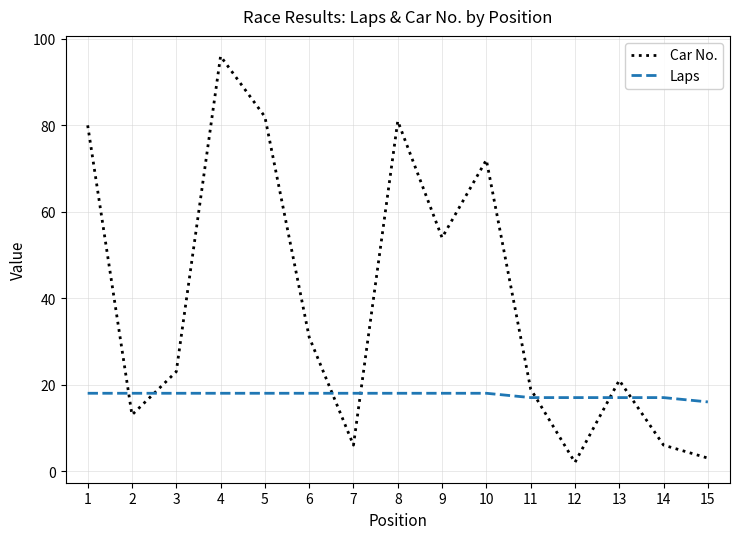

How many lines are shown in the chart?

2